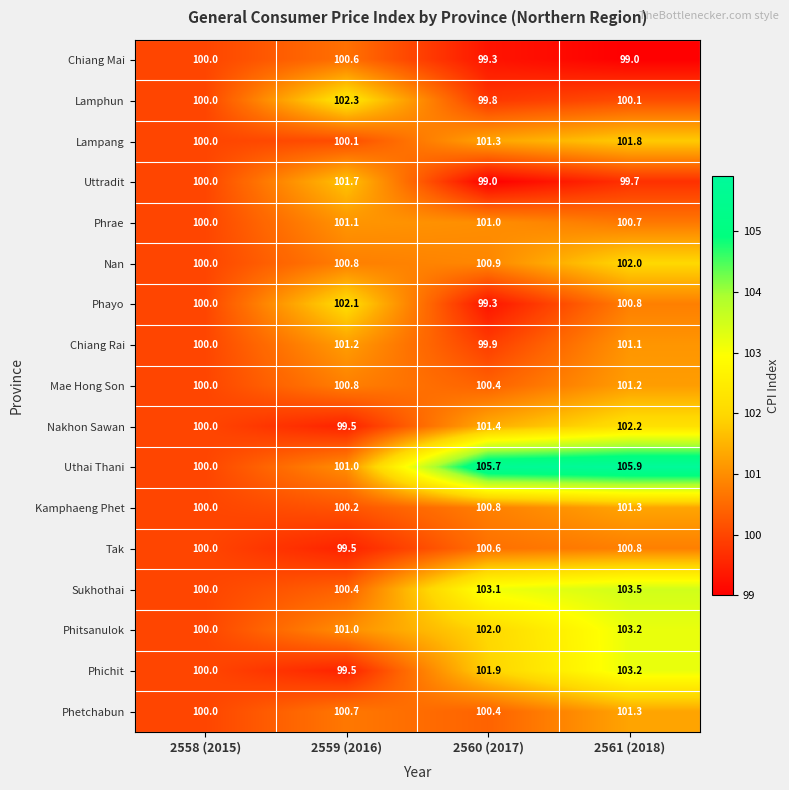

Which series has the largest total across all categories?

Uthai Thani